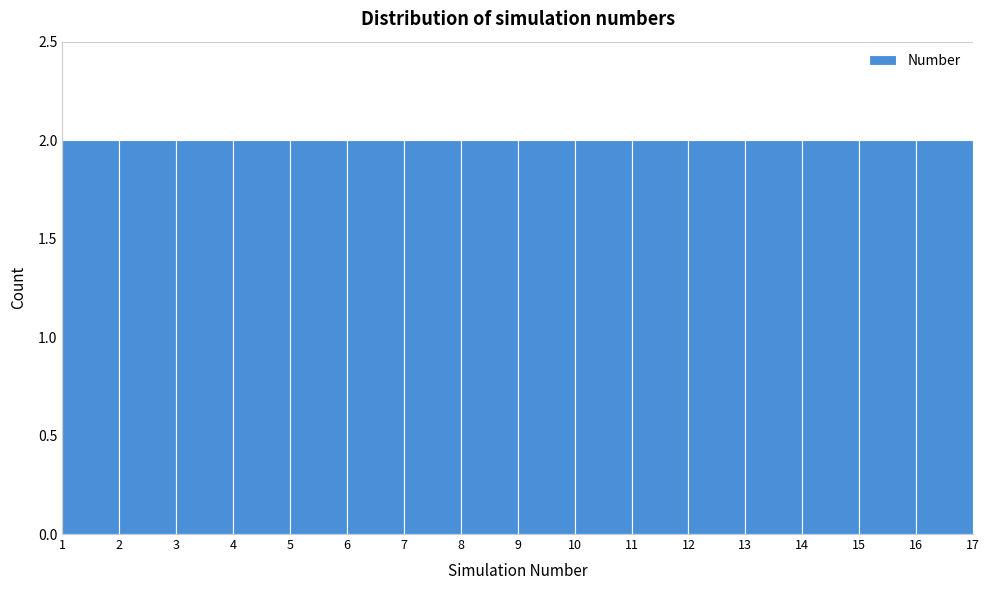

What is the height of the bar covering 11 to 12 on the x-axis? The values are not printed on the chart, so give them approximately, as read against the axis.

2